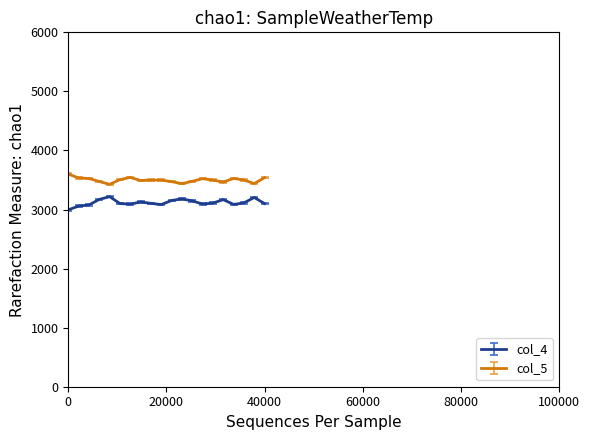

What is the difference between the maximum and minimum values in the col_5 series?

173.5